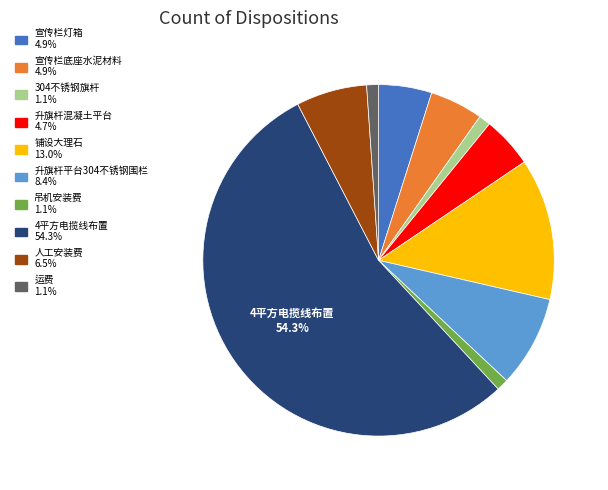

How many slices are in this pie chart?

10